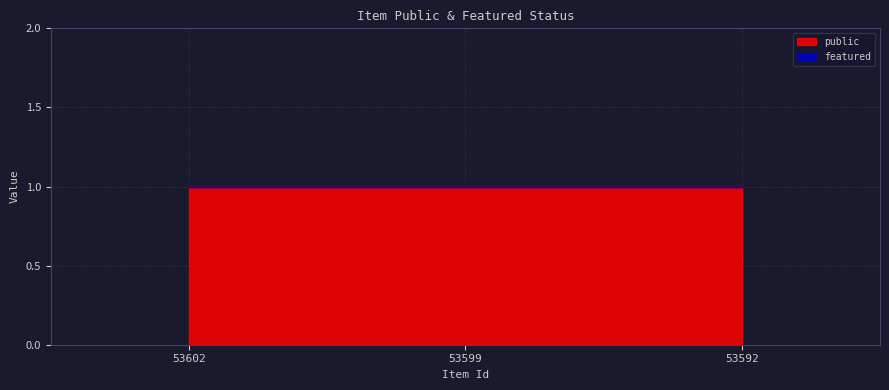

Reading left to right, transcribe all the data shown in this chart.

public: 1	1	1
featured: 0	0	0